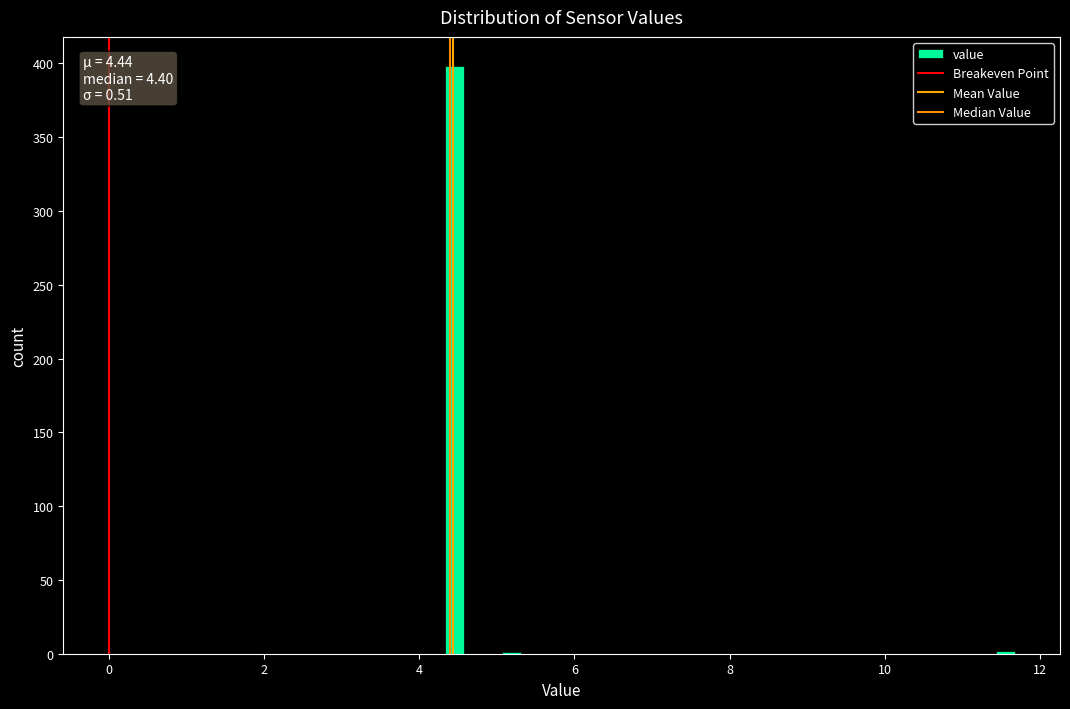

Around what value on the x-axis is the tallest bar? Give the approximate position of its centre, as read against the axis.

4.4